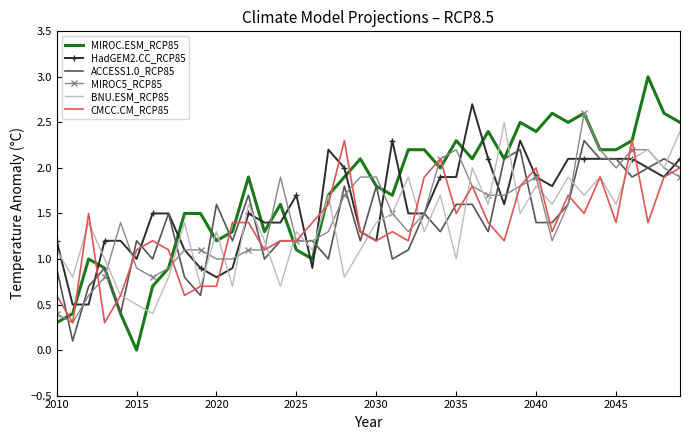

Which series has the widest spread of values?

MIROC.ESM_RCP85